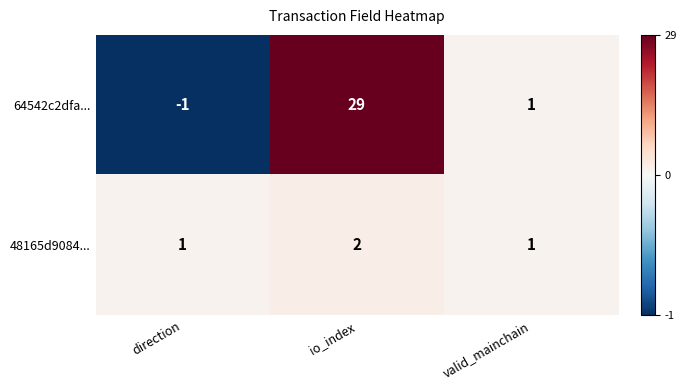

Reading left to right, what are all the values shown in this chart?

64542c2dfa...: direction=-1	io_index=29	valid_mainchain=1
48165d9084...: direction=1	io_index=2	valid_mainchain=1